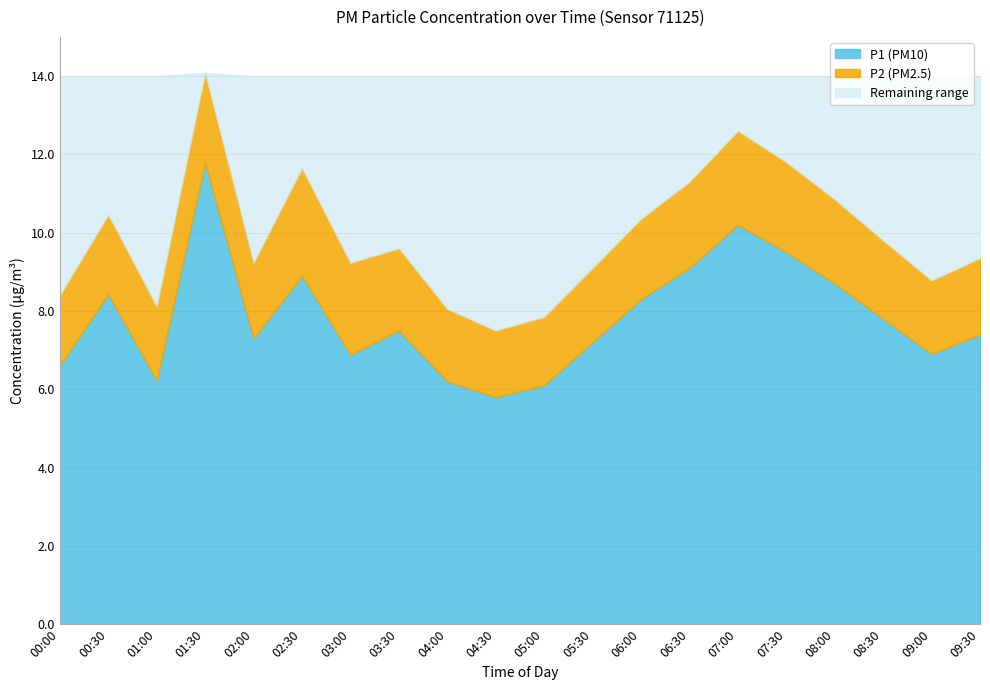

In P1, how many points are lower than both neighbors (excluding endpoints)?

5